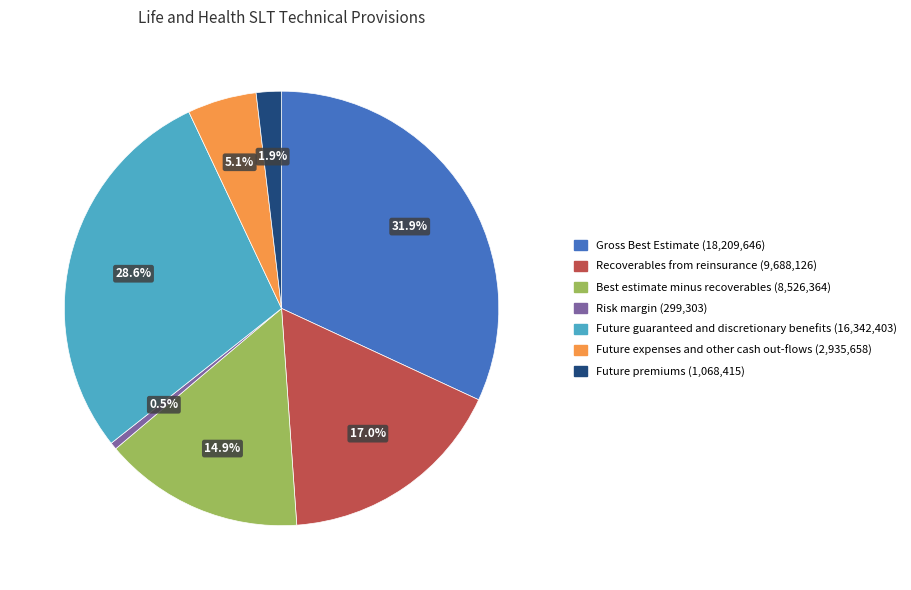

Count the number of slices in the pie.

7